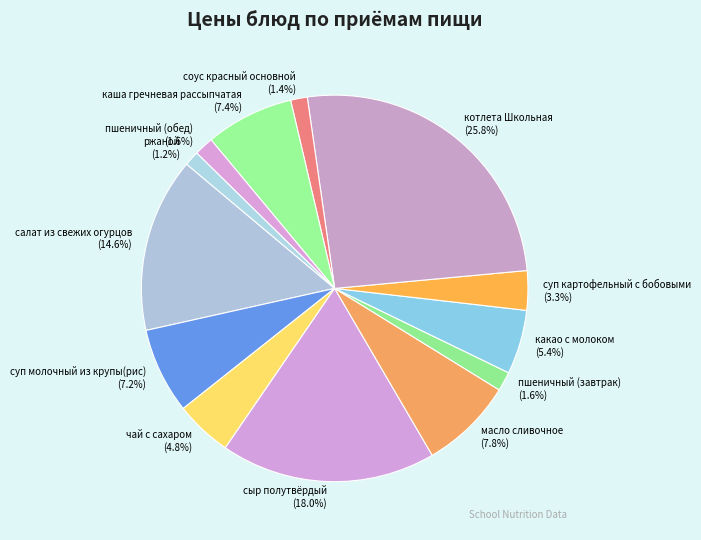

Approximately how many times larger is the value at салат из свежих огурцов compared to котлета Школьная?

0.6